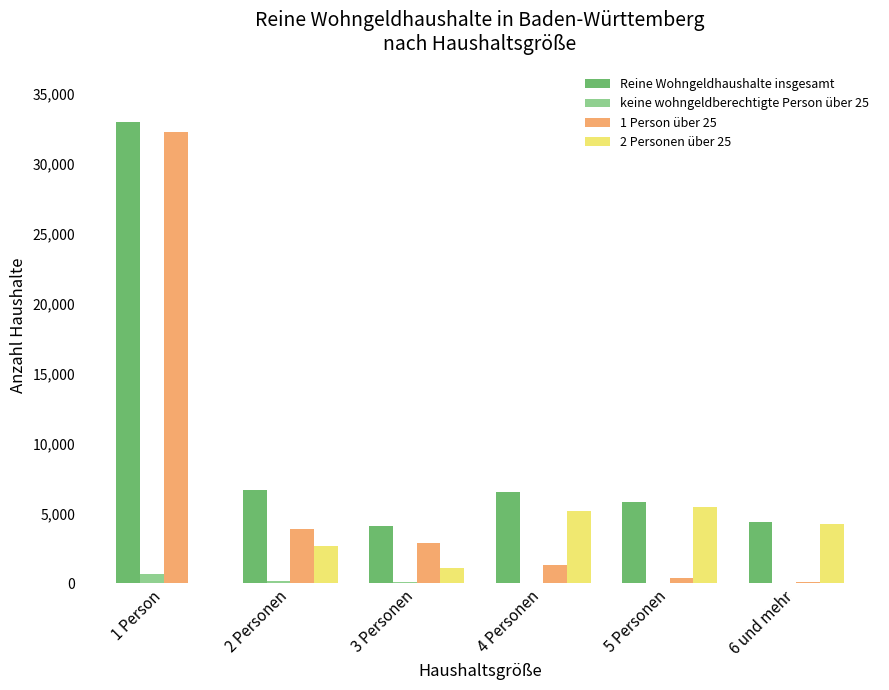

What is the greatest value displayed?

32985